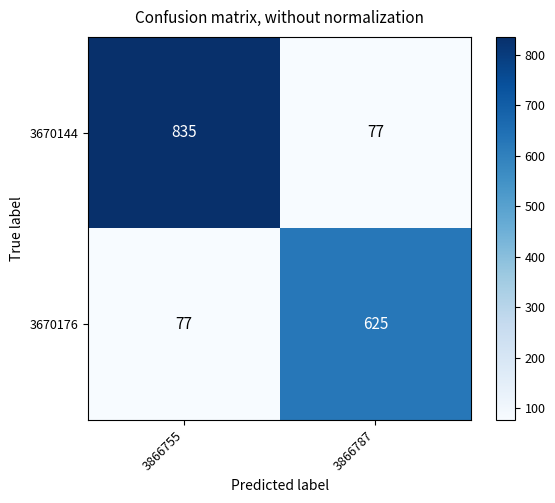

At which category does the chart reach its peak across all series?

3866755